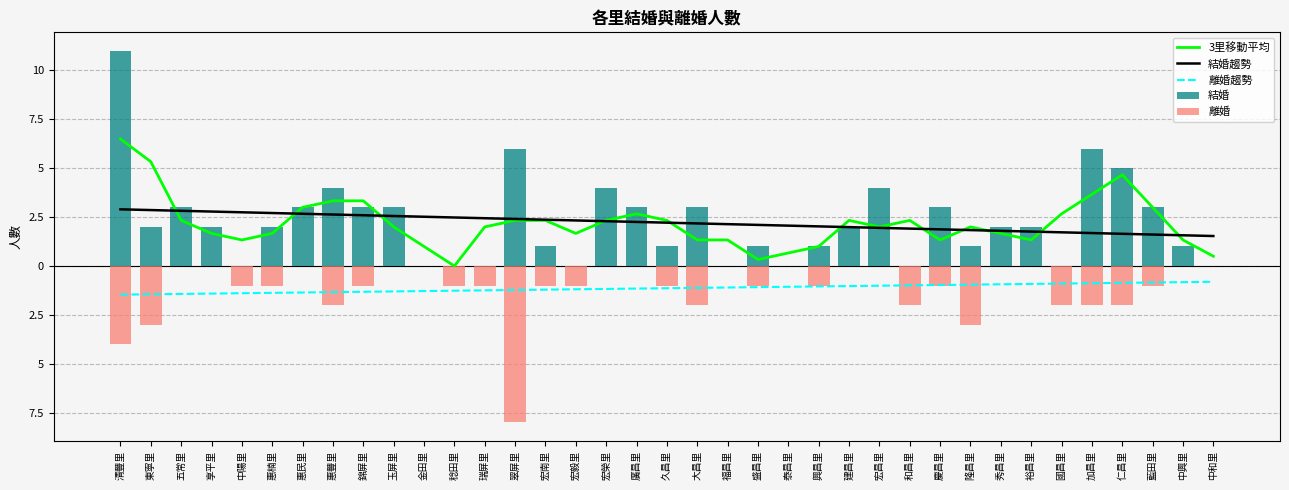

Rank the categories by 結婚趨勢 value from lowest to highest.

中和里, 中興里, 藍田里, 仁昌里, 加昌里, 國昌里, 裕昌里, 秀昌里, 隆昌里, 慶昌里, 和昌里, 宏昌里, 建昌里, 興昌里, 泰昌里, 盛昌里, 福昌里, 大昌里, 久昌里, 廣昌里, 宏榮里, 宏毅里, 宏南里, 翠屏里, 瑞屏里, 稔田里, 金田里, 玉屏里, 錦屏里, 惠豐里, 惠民里, 惠楠里, 中陽里, 享平里, 五常里, 東寧里, 清豐里